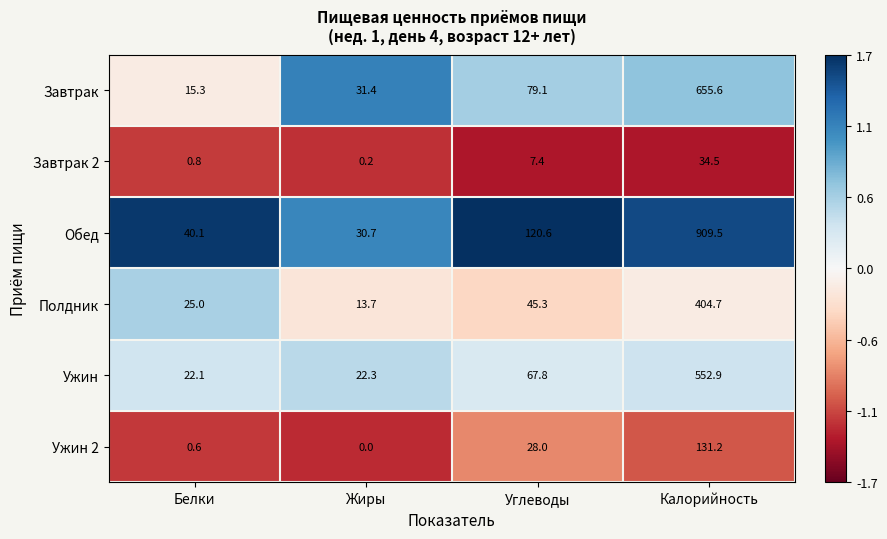

The Полдник series shows 78.3 at Углеводы. True or false?

False